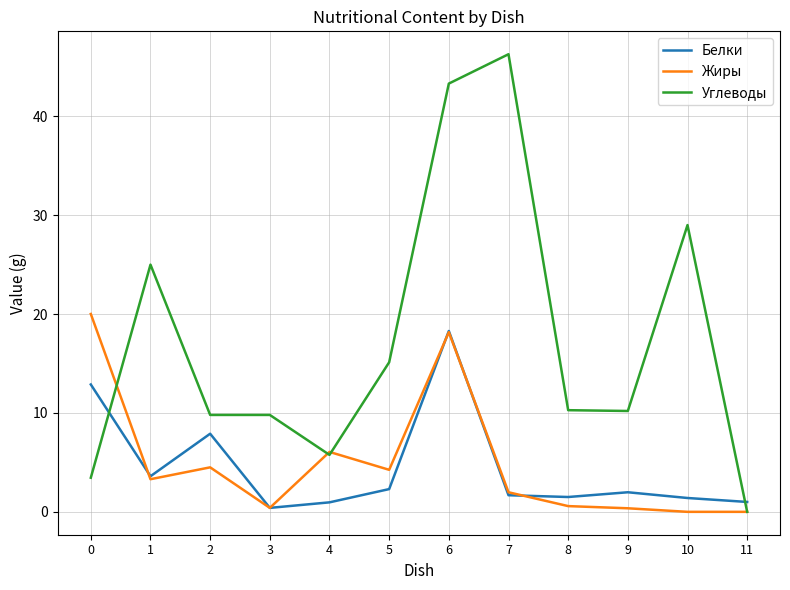

Where do Углеводы and Белки first cross each other?

0 and 1